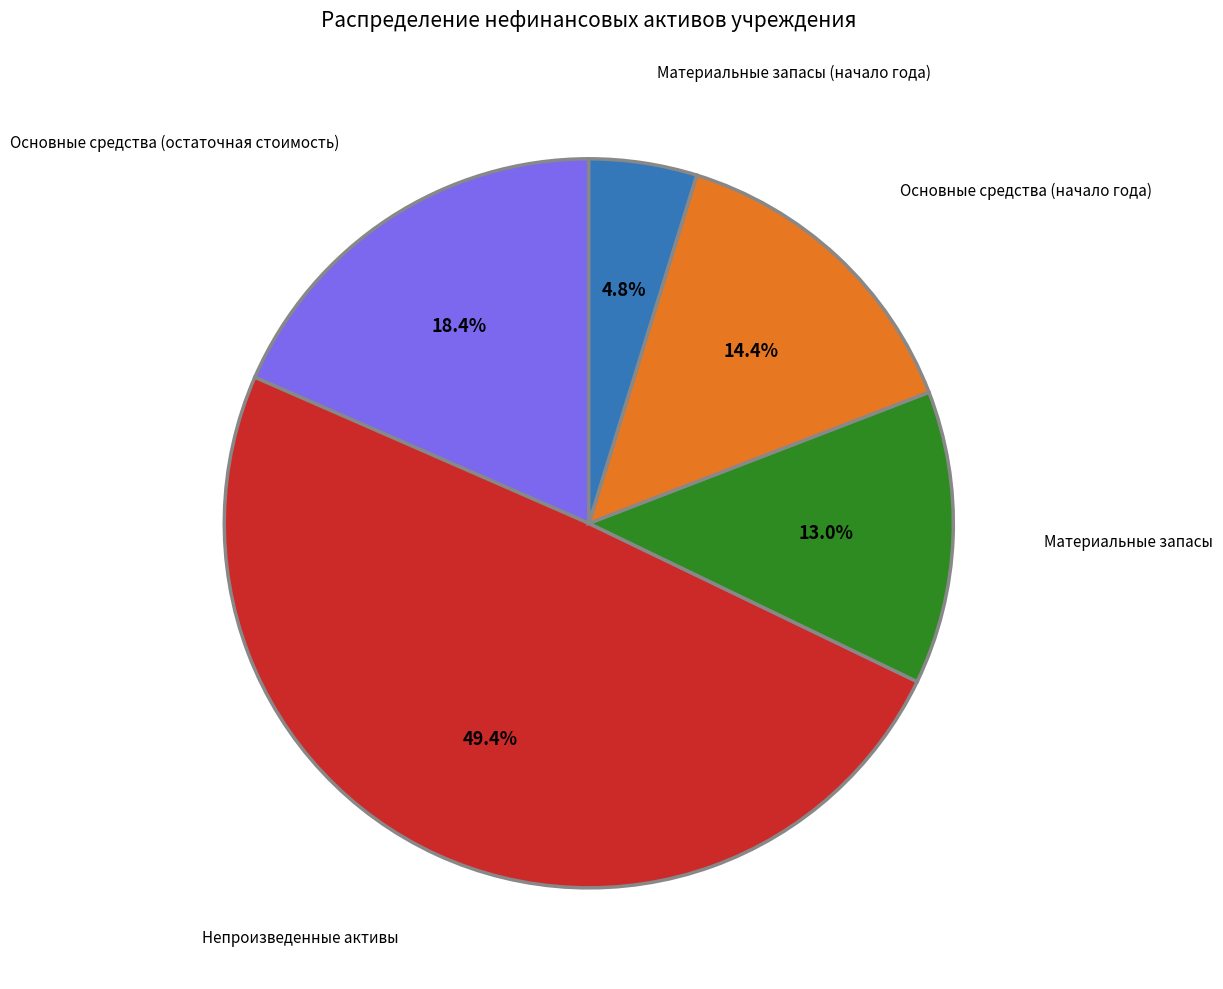

To the nearest percent, what is the combined percentage of Основные средства (остаточная стоимость) and Материальные запасы?

31%